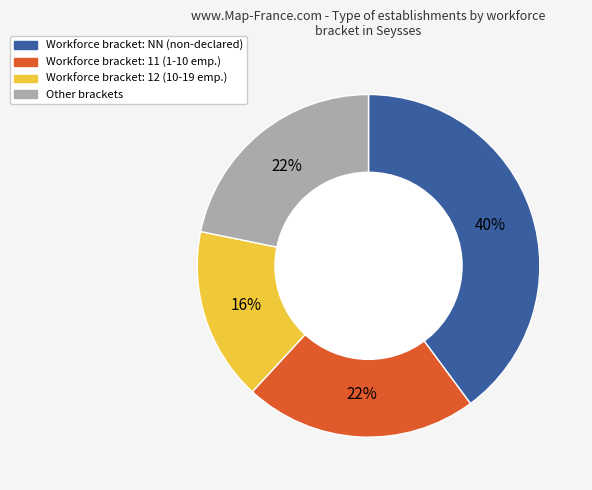

To the nearest percent, what is the average slice percentage?

25%